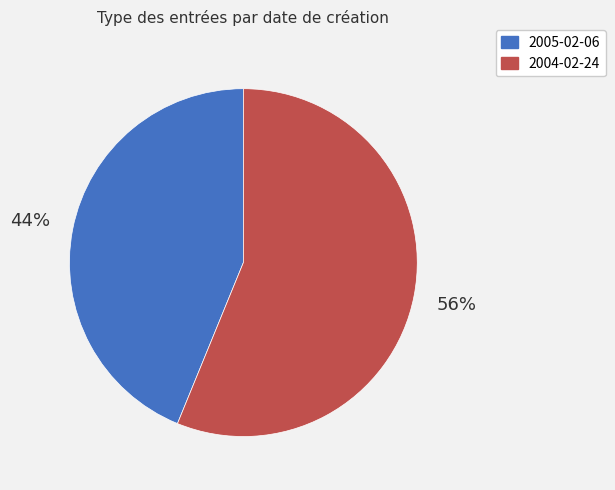

To the nearest percent, what percentage of the pie is 2004-02-24?

56%